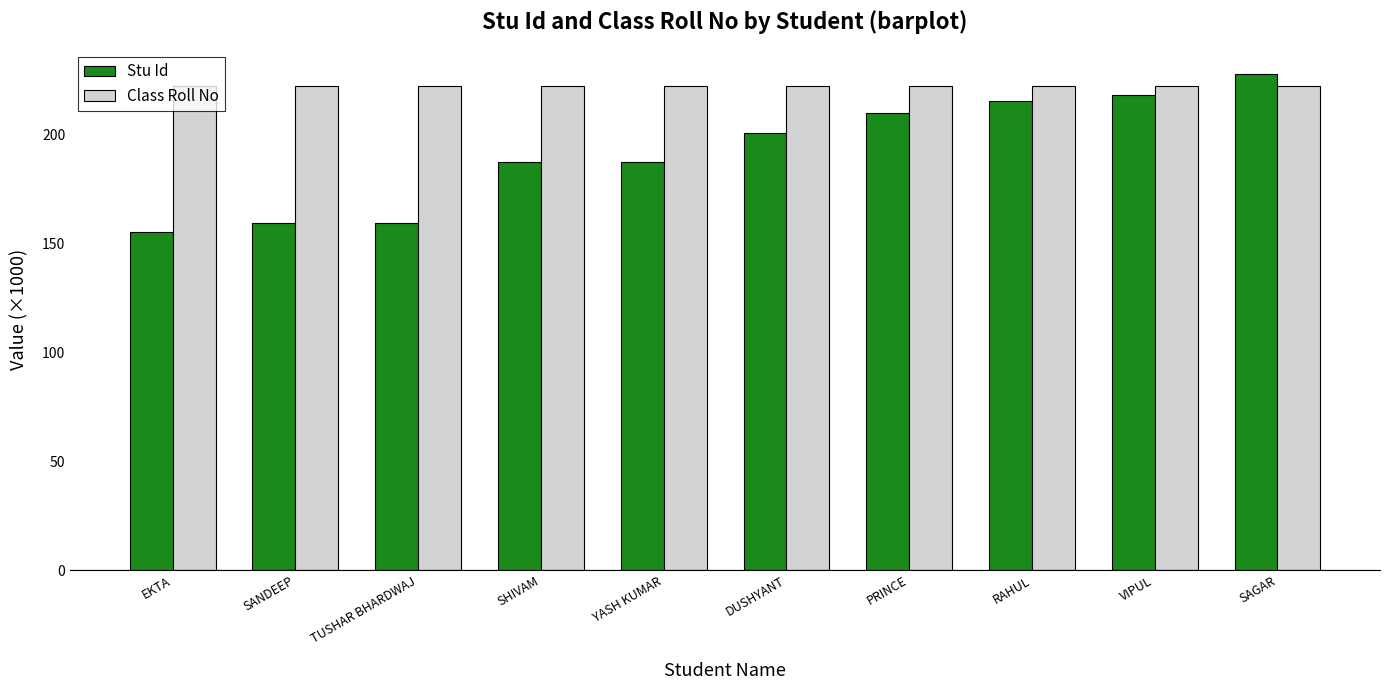

What is the label of the 7th bar from the left?

PRINCE